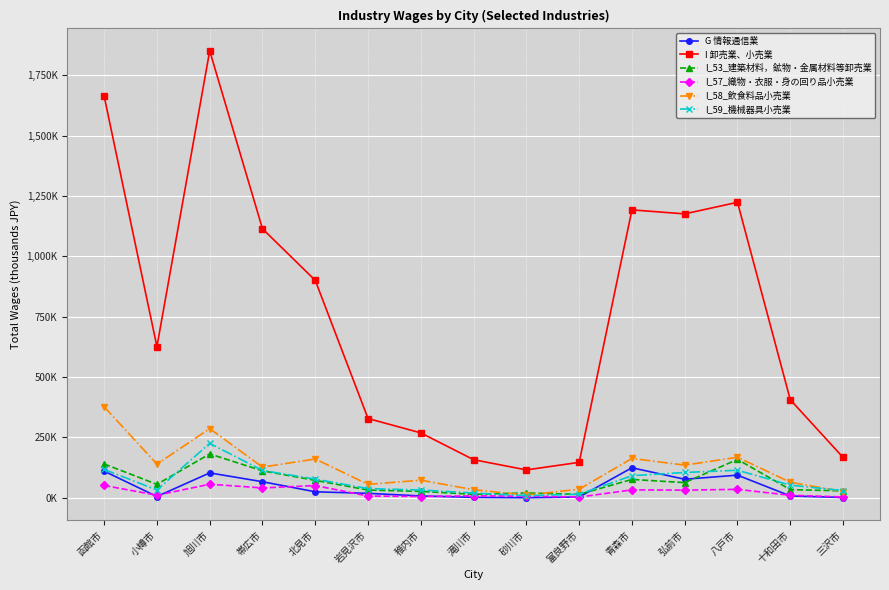

At which label does I 卸売業、小売業 reach its peak?

旭川市